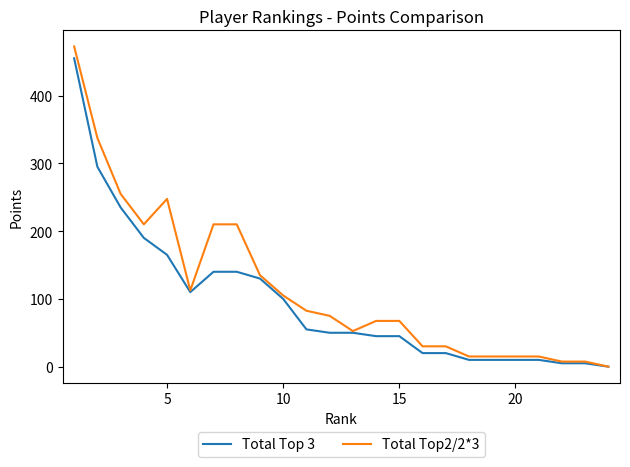

Which series has the largest range (max minus min)?

Total Top2/2*3